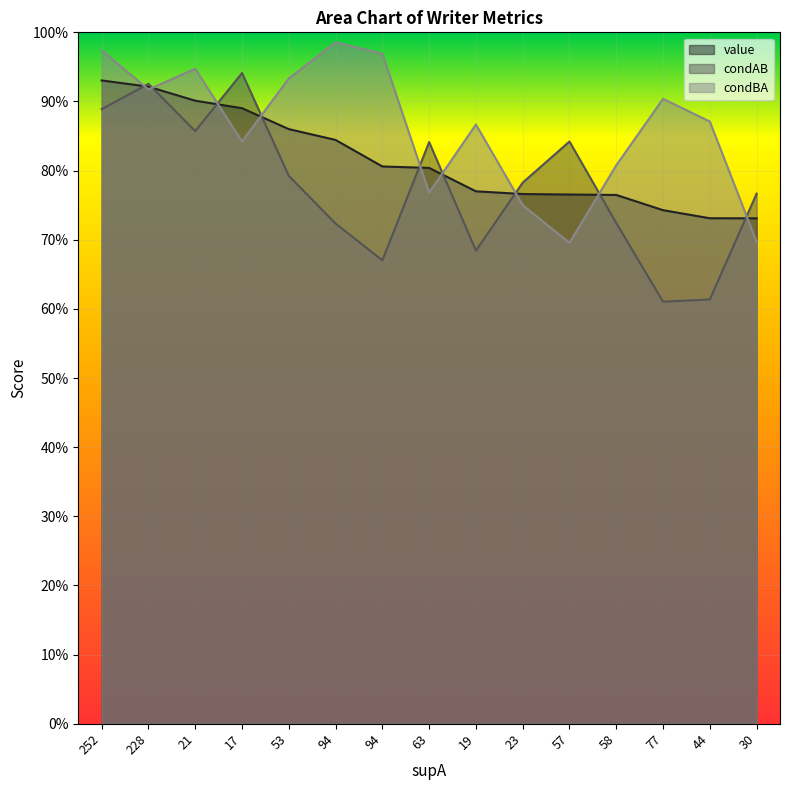

Rank the series by their average value, from highest to lowest.

condBA, value, condAB